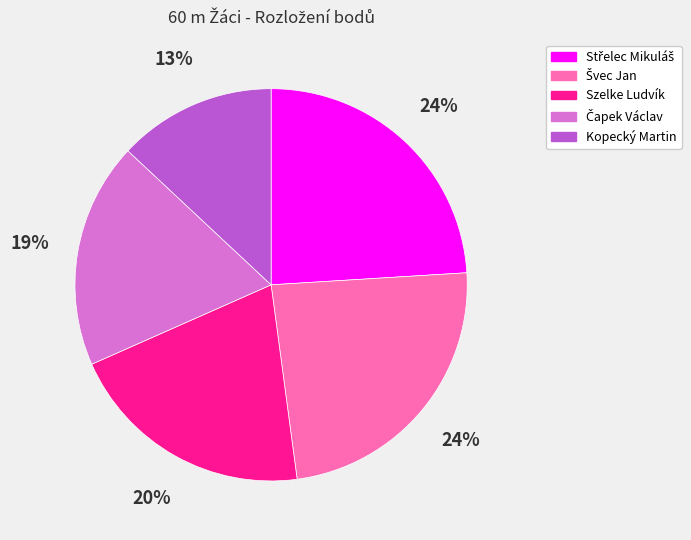

To the nearest percent, what percentage of the pie is Szelke Ludvík?

20%